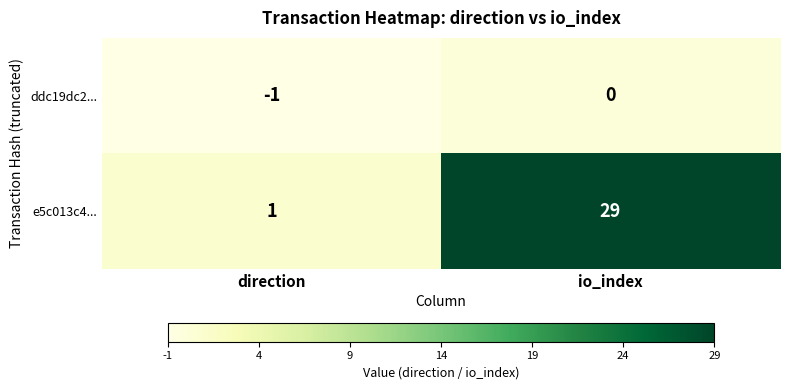

Reading left to right, transcribe all the data shown in this chart.

ddc19dc2...: -1	0
e5c013c4...: 1	29